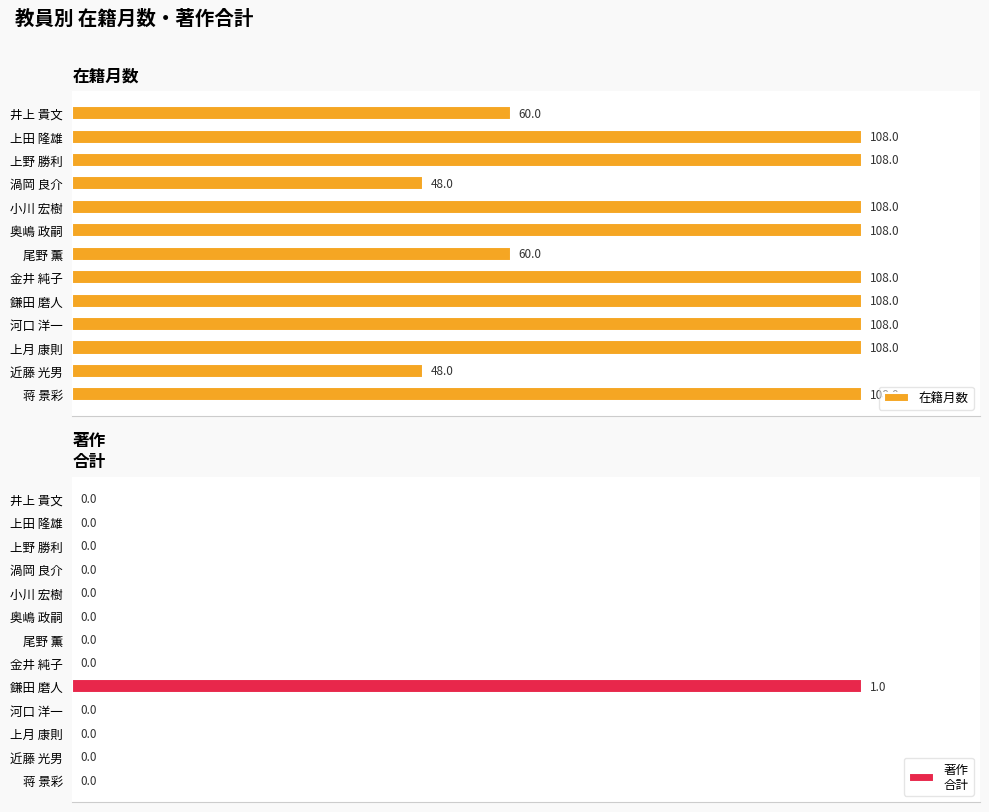

Reading left to right, transcribe all the data shown in this chart.

在籍月数: 60	108	108	48	108	108	60	108	108	108	108	48	108
著作
合計: 0	0	0	0	0	0	0	0	1	0	0	0	0